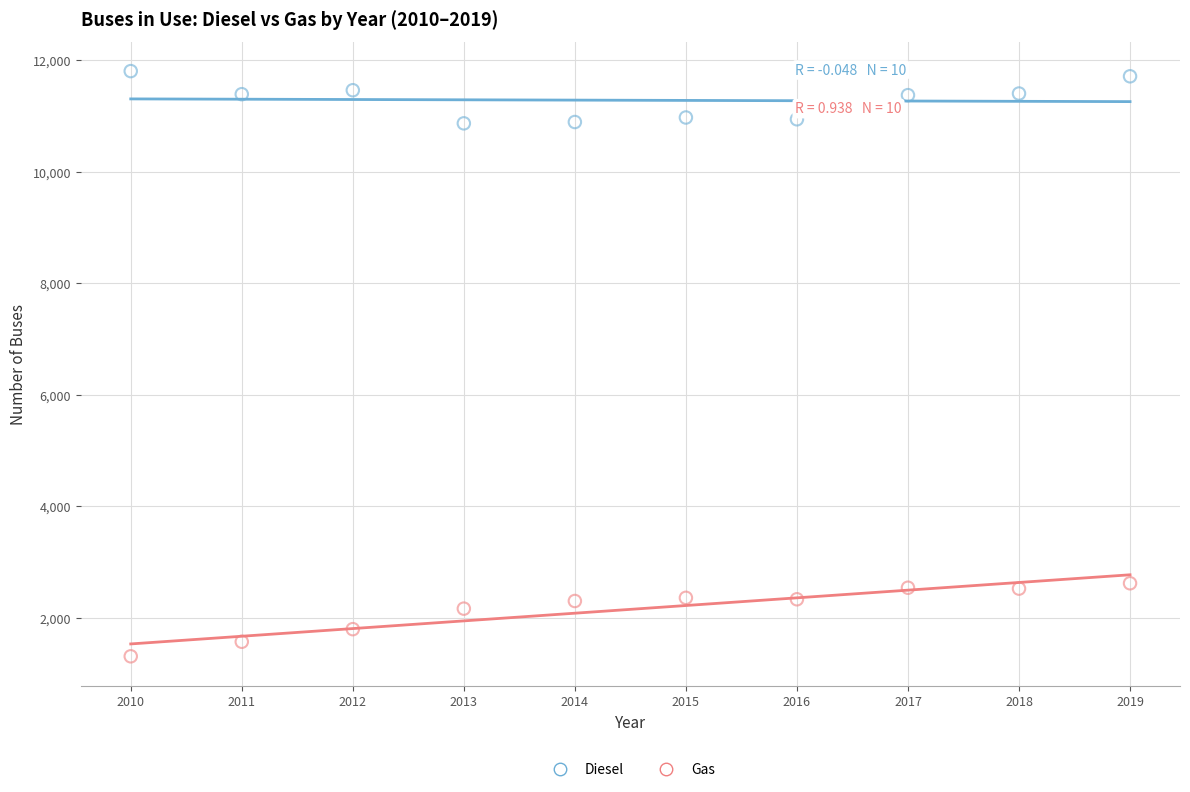

What are all the series names shown in the legend?

Diesel, Gas